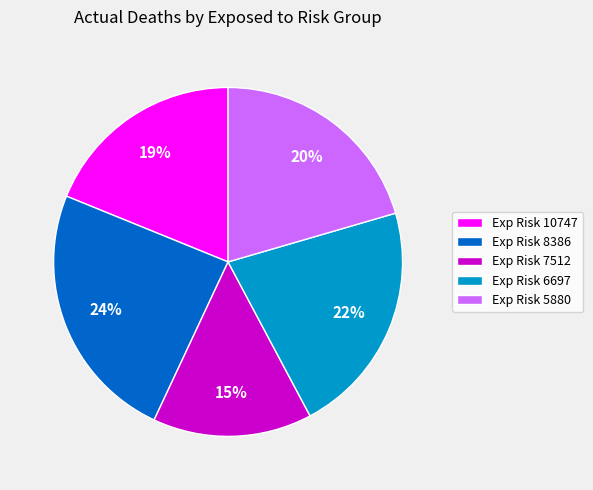

True or false: Exp Risk 6697 accounts for 22% of the total.

True